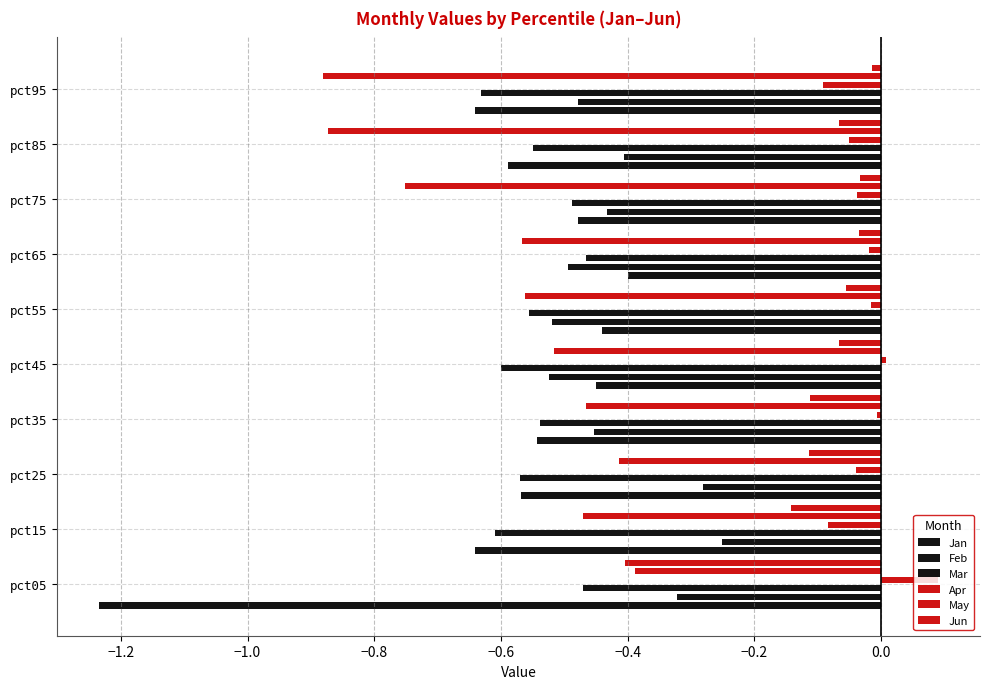

Is it true that Jun equals -0.1 at pct35?

False